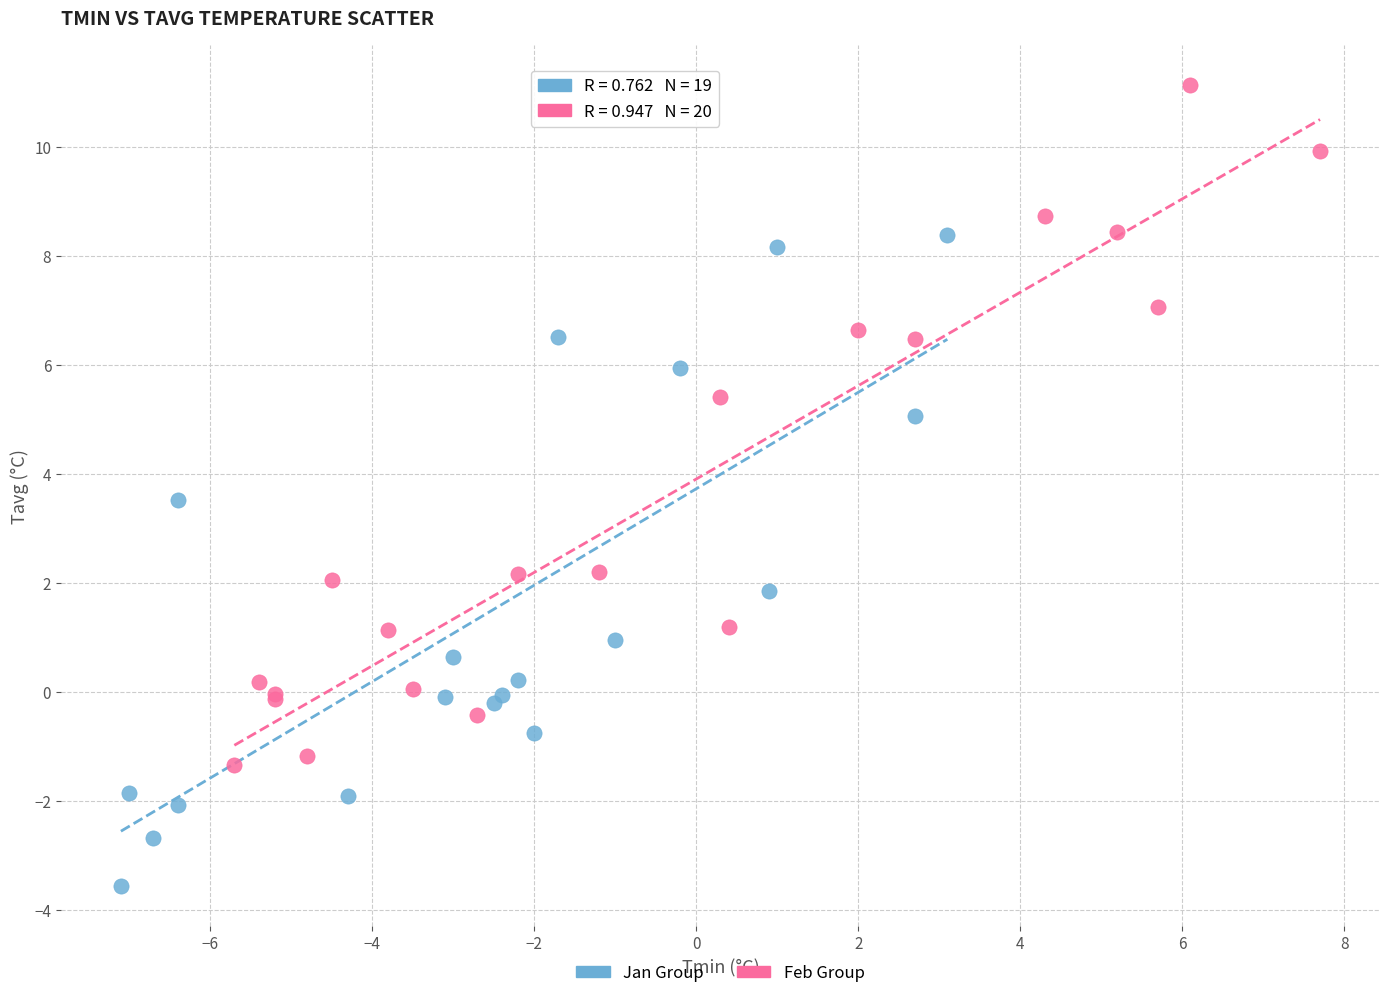

Which series reaches the minimum Y coordinate?

Jan Group